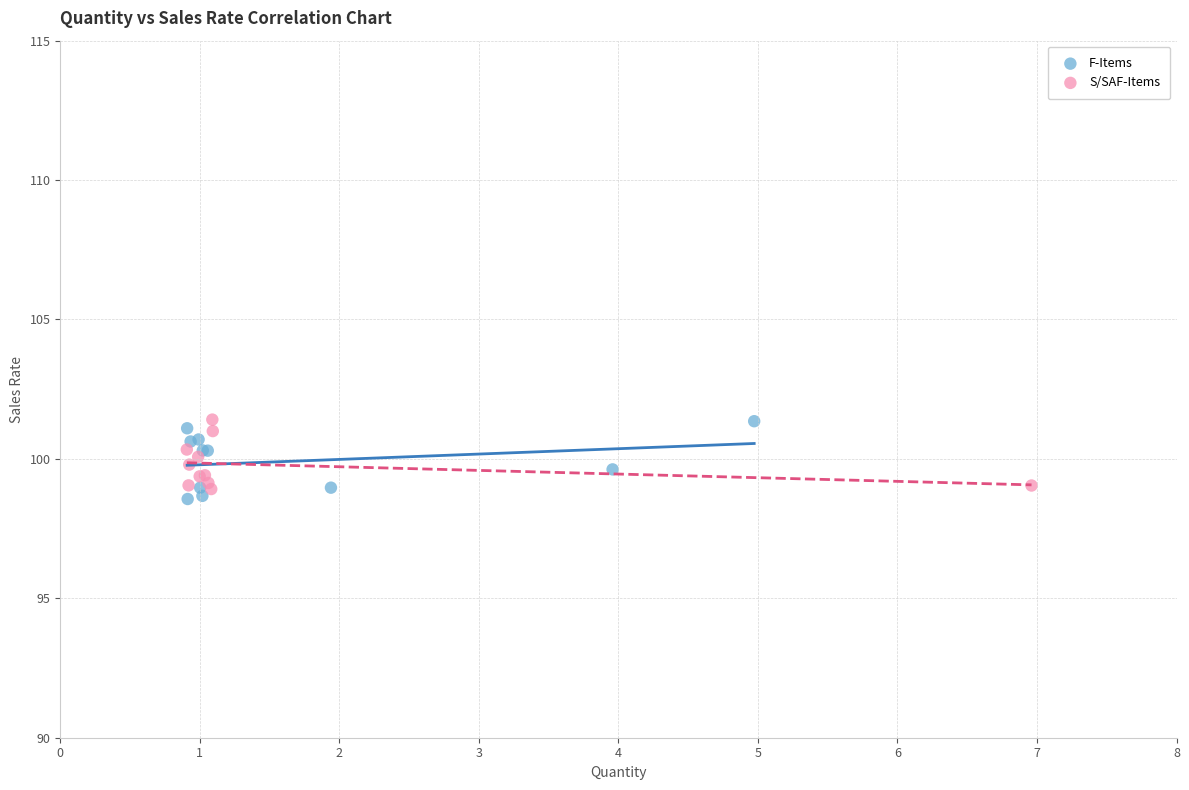

Which series has the widest spread of Y values?

F-Items